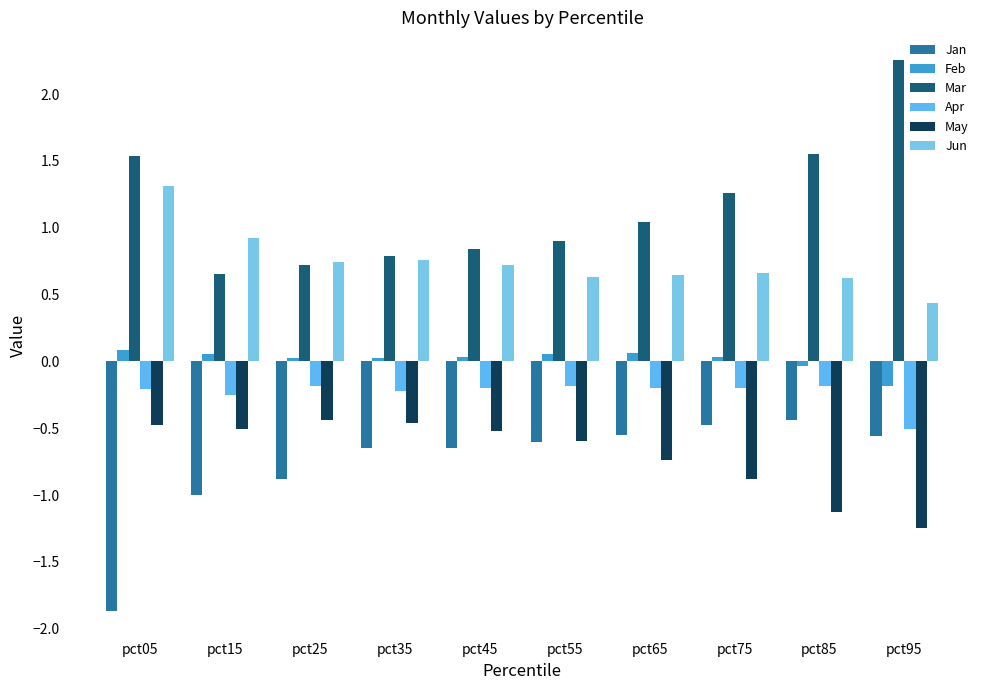

Which label corresponds to the largest value in the chart?

pct95